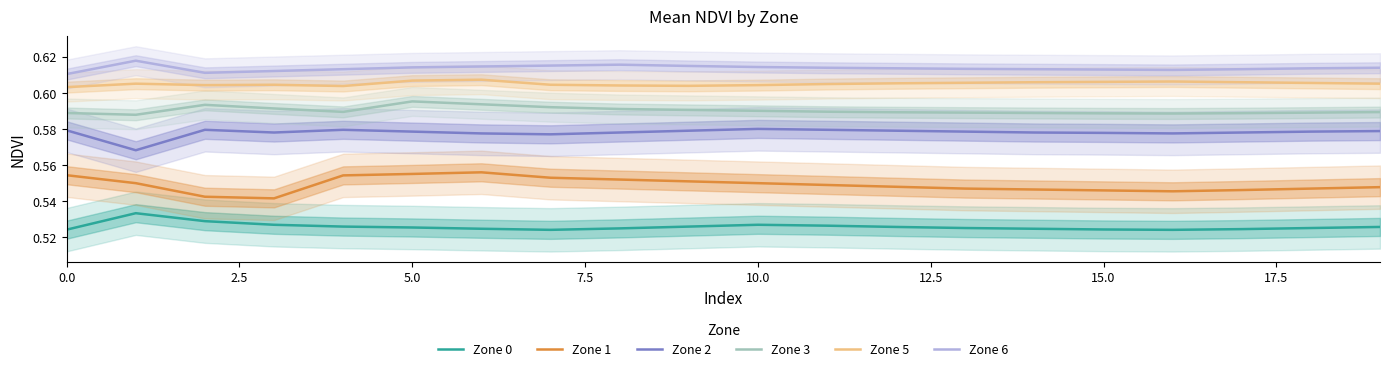

Reading left to right, what are all the values shown in this chart?

Zone 0: 0.5	0.5	0.5	0.5	0.5	0.5	0.5	0.5	0.5	0.5	0.5	0.5	0.5	0.5	0.5	0.5	0.5	0.5	0.5	0.5
Zone 1: 0.6	0.6	0.5	0.5	0.6	0.6	0.6	0.6	0.6	0.6	0.6	0.5	0.5	0.5	0.5	0.5	0.5	0.5	0.5	0.5
Zone 2: 0.6	0.6	0.6	0.6	0.6	0.6	0.6	0.6	0.6	0.6	0.6	0.6	0.6	0.6	0.6	0.6	0.6	0.6	0.6	0.6
Zone 3: 0.6	0.6	0.6	0.6	0.6	0.6	0.6	0.6	0.6	0.6	0.6	0.6	0.6	0.6	0.6	0.6	0.6	0.6	0.6	0.6
Zone 5: 0.6	0.6	0.6	0.6	0.6	0.6	0.6	0.6	0.6	0.6	0.6	0.6	0.6	0.6	0.6	0.6	0.6	0.6	0.6	0.6
Zone 6: 0.6	0.6	0.6	0.6	0.6	0.6	0.6	0.6	0.6	0.6	0.6	0.6	0.6	0.6	0.6	0.6	0.6	0.6	0.6	0.6